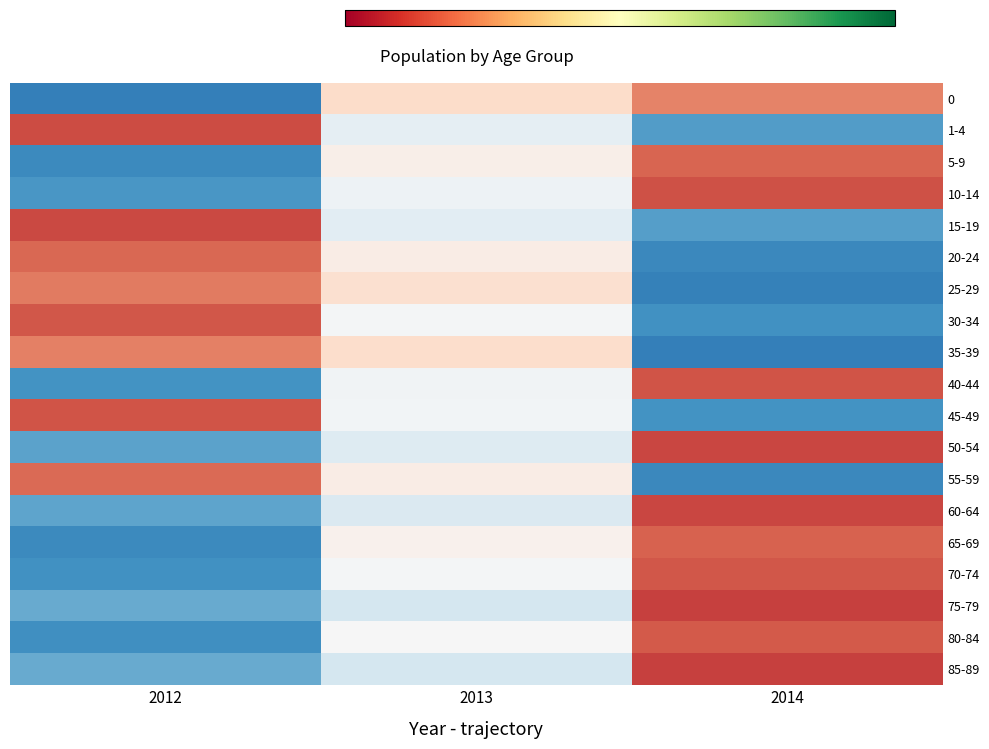

Reading right to left, extract all data points from this chart.

0: 2014=1.0	2013=0.4	2012=-1.4
1-4: 2014=-1.1	2013=-0.2	2012=1.3
5-9: 2014=1.2	2013=0.1	2012=-1.3
10-14: 2014=1.3	2013=-0.1	2012=-1.2
15-19: 2014=-1.1	2013=-0.2	2012=1.3
20-24: 2014=-1.3	2013=0.1	2012=1.1
25-29: 2014=-1.4	2013=0.3	2012=1.0
30-34: 2014=-1.2	2013=-0.0	2012=1.2
35-39: 2014=-1.4	2013=0.4	2012=1.0
40-44: 2014=1.3	2013=-0.1	2012=-1.2
45-49: 2014=-1.2	2013=-0.1	2012=1.3
50-54: 2014=1.3	2013=-0.3	2012=-1.1
55-59: 2014=-1.3	2013=0.2	2012=1.1
60-64: 2014=1.3	2013=-0.3	2012=-1.1
65-69: 2014=1.2	2013=0.1	2012=-1.3
70-74: 2014=1.2	2013=-0.0	2012=-1.2
75-79: 2014=1.4	2013=-0.3	2012=-1.0
80-84: 2014=1.2	2013=-0.0	2012=-1.2
85-89: 2014=1.4	2013=-0.4	2012=-1.0